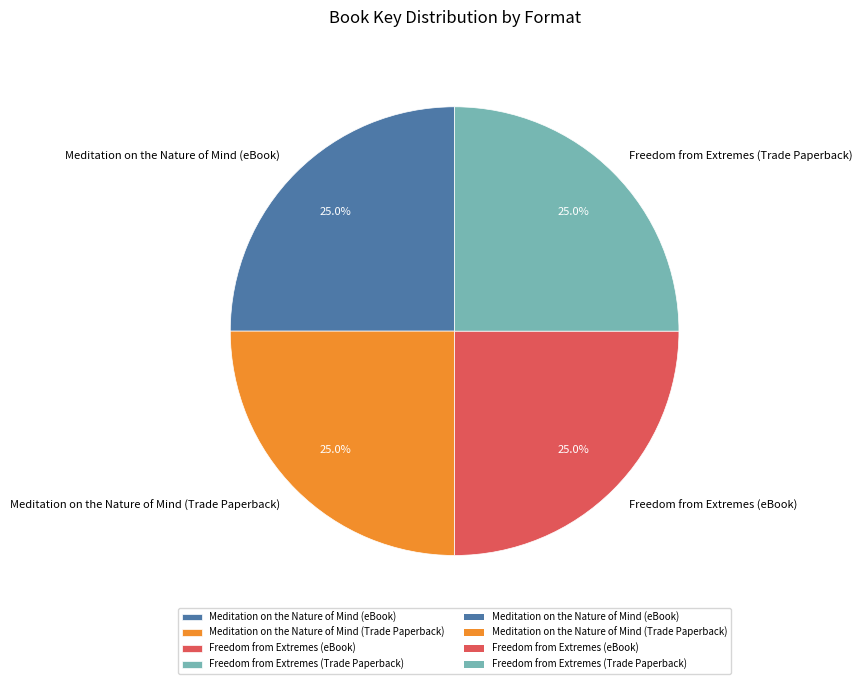

True or false: Meditation on the Nature of Mind (eBook) accounts for 20% of the total.

False